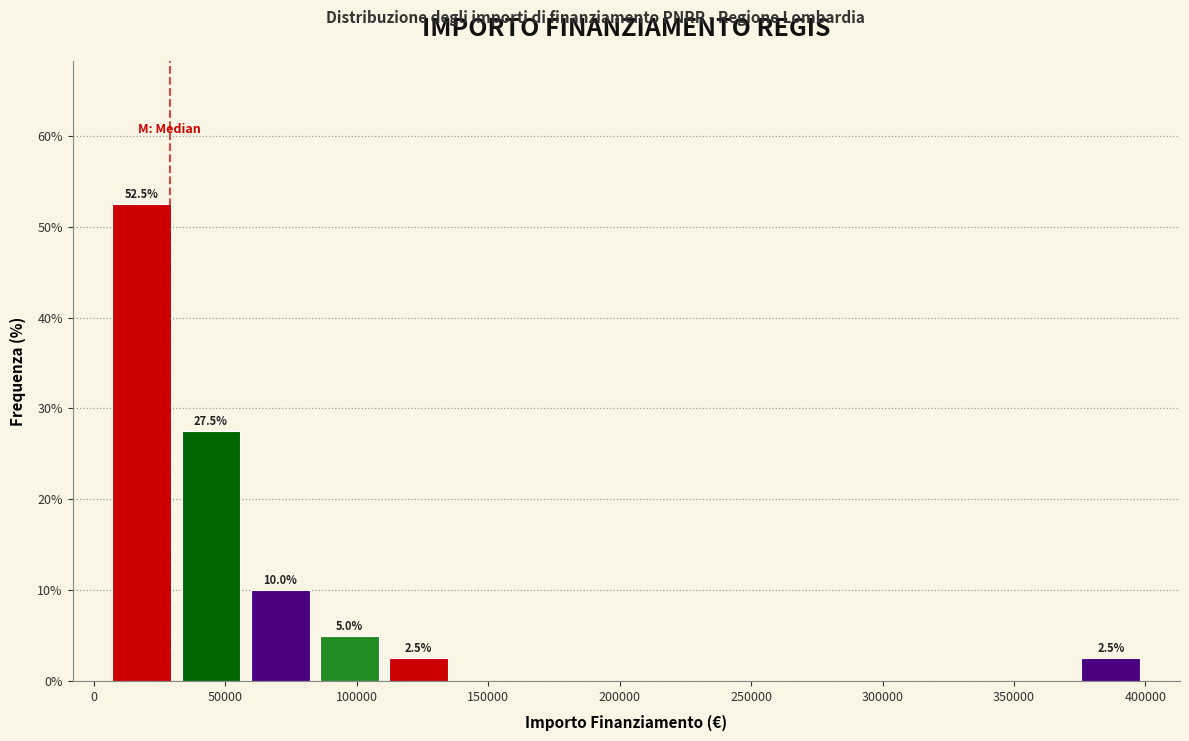

Which range on the x-axis has the tallest bar?

5000 to 30000